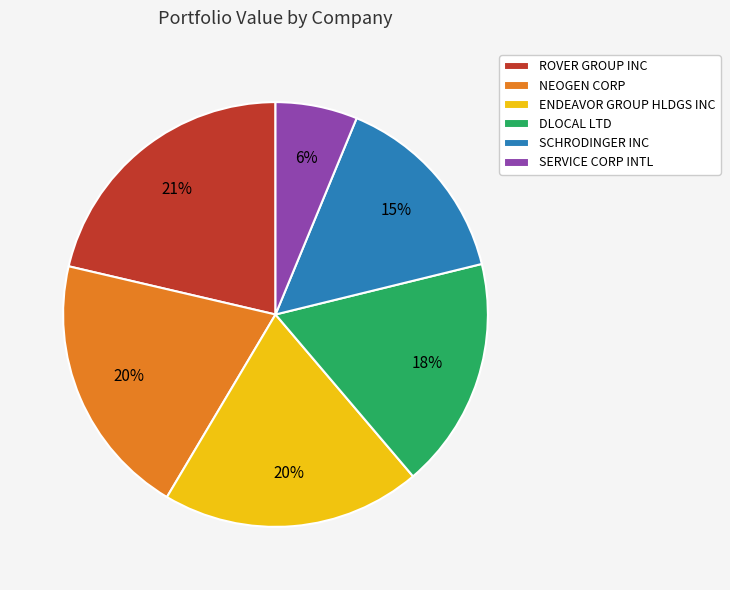

Is the sum of SCHRODINGER INC and ROVER GROUP INC greater than half?

No